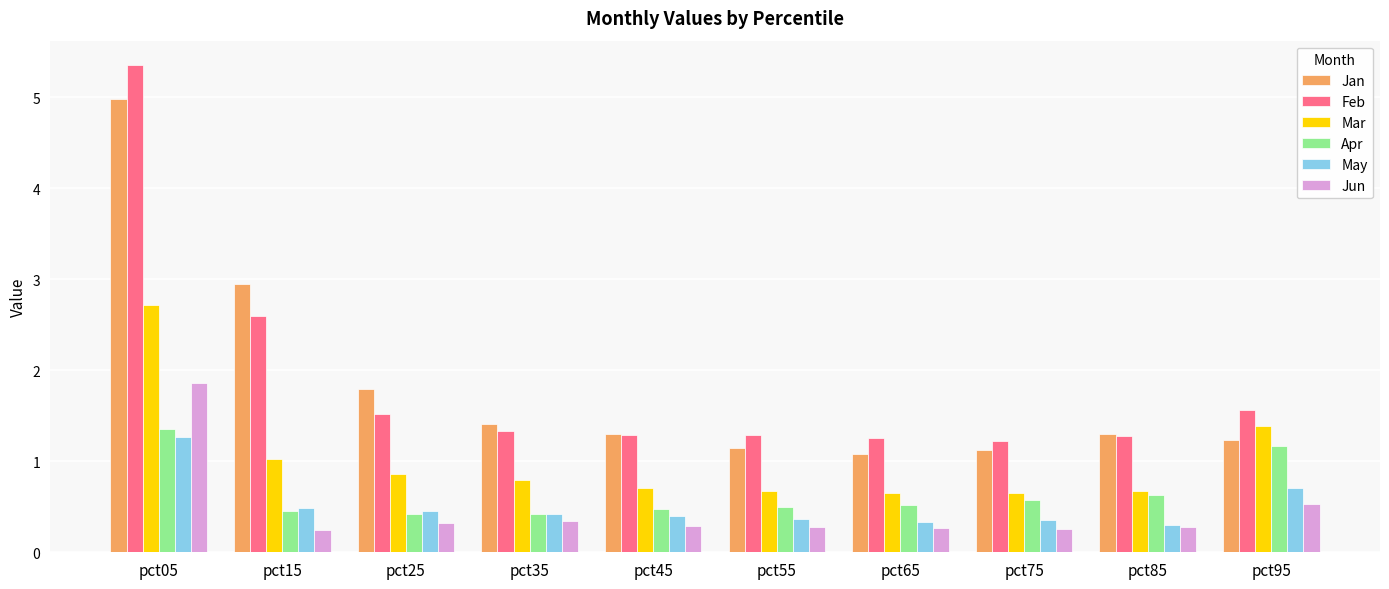

What is the total value across all series at pct05?

17.5